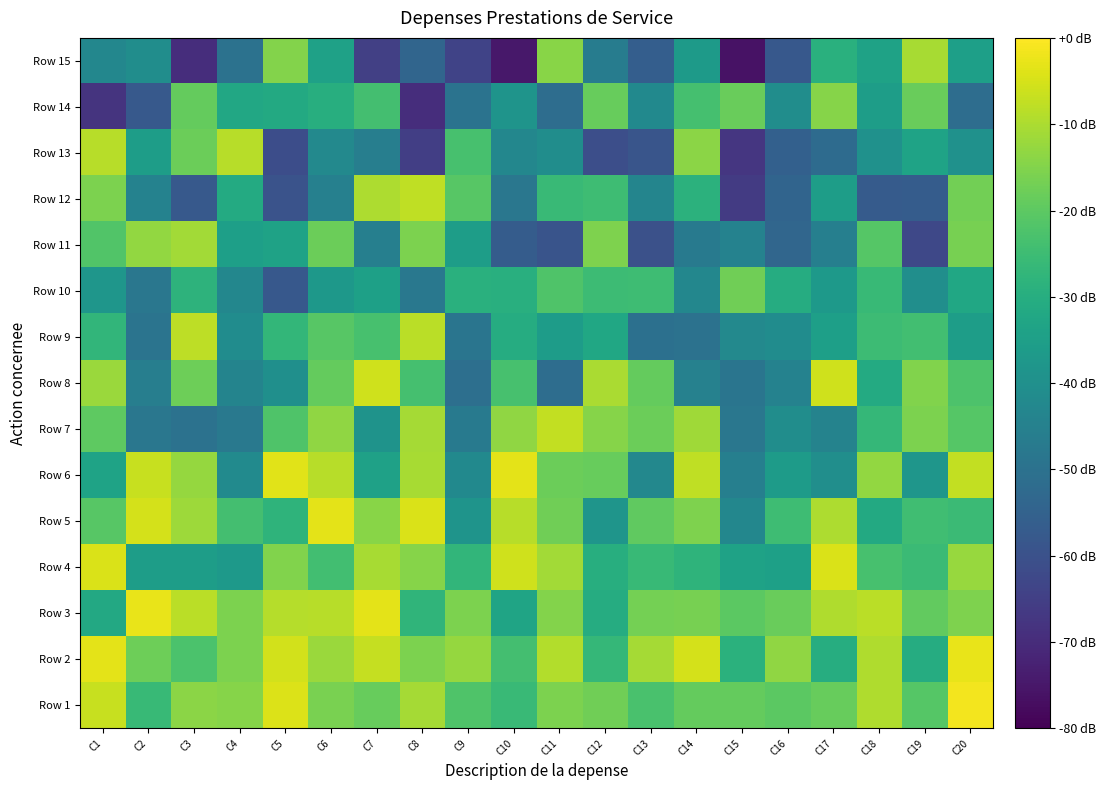

Reading right to left, what are all the values shown in this chart?

Row 1: C20=-1.5	C19=-21.1	C18=-9.4	C17=-18.6	C16=-20.2	C15=-19.0	C14=-19.0	C13=-23.0	C12=-17.5	C11=-15.7	C10=-25.8	C9=-22.0	C8=-10.8	C7=-18.4	C6=-16.1	C5=-4.3	C4=-14.6	C3=-13.9	C2=-26.0	C1=-6.6
Row 2: C20=-2.8	C19=-30.6	C18=-9.6	C17=-30.2	C16=-13.3	C15=-29.0	C14=-5.2	C13=-10.6	C12=-26.7	C11=-9.3	C10=-23.9	C9=-12.7	C8=-15.9	C7=-7.1	C6=-12.0	C5=-5.6	C4=-15.8	C3=-22.6	C2=-17.6	C1=-3.4
Row 3: C20=-15.5	C19=-19.3	C18=-8.4	C17=-9.7	C16=-18.2	C15=-20.2	C14=-16.4	C13=-16.7	C12=-30.6	C11=-14.9	C10=-33.3	C9=-15.8	C8=-27.7	C7=-3.2	C6=-8.6	C5=-9.0	C4=-15.7	C3=-8.4	C2=-2.8	C1=-31.8
Row 4: C20=-12.3	C19=-25.4	C18=-23.4	C17=-4.4	C16=-34.4	C15=-34.0	C14=-28.1	C13=-26.2	C12=-29.7	C11=-11.0	C10=-5.9	C9=-27.3	C8=-14.5	C7=-10.6	C6=-24.1	C5=-15.0	C4=-36.7	C3=-35.6	C2=-35.5	C1=-4.6
Row 5: C20=-25.3	C19=-24.7	C18=-31.3	C17=-9.8	C16=-24.9	C15=-42.8	C14=-15.4	C13=-19.4	C12=-38.4	C11=-17.4	C10=-8.7	C9=-38.5	C8=-4.7	C7=-14.1	C6=-3.2	C5=-28.0	C4=-23.8	C3=-11.6	C2=-5.3	C1=-20.8
Row 6: C20=-7.2	C19=-38.1	C18=-13.0	C17=-40.5	C16=-36.2	C15=-45.4	C14=-7.8	C13=-42.7	C12=-18.5	C11=-17.8	C10=-3.4	C9=-42.1	C8=-10.4	C7=-34.4	C6=-8.6	C5=-3.5	C4=-41.9	C3=-12.8	C2=-6.9	C1=-33.6
Row 7: C20=-21.0	C19=-15.7	C18=-26.8	C17=-44.3	C16=-40.7	C15=-48.2	C14=-11.5	C13=-17.9	C12=-14.5	C11=-7.3	C10=-13.2	C9=-47.4	C8=-10.9	C7=-39.0	C6=-13.1	C5=-22.1	C4=-47.6	C3=-49.8	C2=-48.3	C1=-19.8
Row 8: C20=-22.4	C19=-15.2	C18=-31.0	C17=-5.6	C16=-44.4	C15=-48.9	C14=-44.9	C13=-18.8	C12=-10.3	C11=-51.3	C10=-23.3	C9=-50.7	C8=-23.6	C7=-5.6	C6=-18.8	C5=-40.2	C4=-43.9	C3=-17.6	C2=-45.8	C1=-11.9
Row 9: C20=-35.5	C19=-24.1	C18=-25.3	C17=-34.7	C16=-41.0	C15=-42.4	C14=-49.8	C13=-50.5	C12=-32.3	C11=-35.9	C10=-30.6	C9=-49.0	C8=-8.4	C7=-23.3	C6=-20.7	C5=-27.0	C4=-41.2	C3=-8.1	C2=-49.2	C1=-27.3
Row 10: C20=-32.3	C19=-40.5	C18=-26.2	C17=-36.7	C16=-30.3	C15=-17.5	C14=-42.9	C13=-24.8	C12=-25.0	C11=-22.1	C10=-29.4	C9=-29.1	C8=-47.8	C7=-34.4	C6=-37.4	C5=-58.1	C4=-42.9	C3=-28.2	C2=-48.2	C1=-37.9
Row 11: C20=-16.5	C19=-62.5	C18=-21.2	C17=-45.5	C16=-53.5	C15=-44.4	C14=-47.4	C13=-60.2	C12=-15.6	C11=-59.2	C10=-56.8	C9=-35.3	C8=-15.9	C7=-45.5	C6=-18.0	C5=-33.9	C4=-34.8	C3=-11.1	C2=-13.1	C1=-21.6
Row 12: C20=-17.0	C19=-56.8	C18=-57.0	C17=-35.5	C16=-54.3	C15=-66.0	C14=-28.6	C13=-43.7	C12=-24.8	C11=-25.9	C10=-48.2	C9=-20.9	C8=-7.6	C7=-9.8	C6=-45.0	C5=-59.6	C4=-31.0	C3=-57.6	C2=-44.6	C1=-15.8
Row 13: C20=-39.4	C19=-33.6	C18=-39.6	C17=-51.9	C16=-55.6	C15=-67.2	C14=-13.8	C13=-58.8	C12=-60.7	C11=-40.9	C10=-43.1	C9=-23.2	C8=-65.0	C7=-45.7	C6=-42.2	C5=-61.2	C4=-8.6	C3=-18.0	C2=-35.5	C1=-8.7
Row 14: C20=-51.3	C19=-18.3	C18=-35.4	C17=-14.5	C16=-40.7	C15=-18.2	C14=-23.6	C13=-42.1	C12=-18.7	C11=-51.4	C10=-38.4	C9=-49.6	C8=-69.6	C7=-24.0	C6=-30.0	C5=-31.4	C4=-32.1	C3=-18.8	C2=-57.6	C1=-67.9
Row 15: C20=-34.9	C19=-10.6	C18=-34.0	C17=-29.3	C16=-57.9	C15=-76.2	C14=-36.4	C13=-56.0	C12=-46.5	C11=-14.2	C10=-75.0	C9=-63.8	C8=-53.9	C7=-64.7	C6=-34.2	C5=-14.9	C4=-49.8	C3=-69.6	C2=-40.9	C1=-43.1